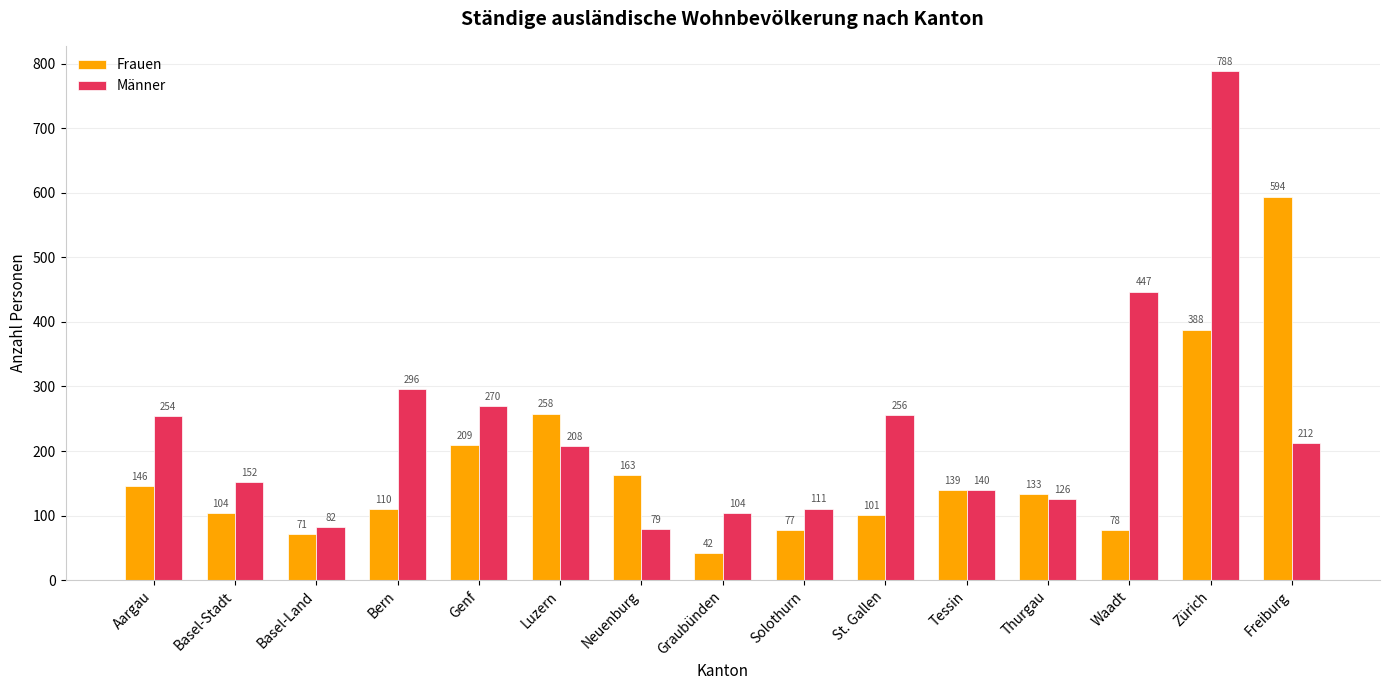

Where does the Männer series first go above 208?

Aargau